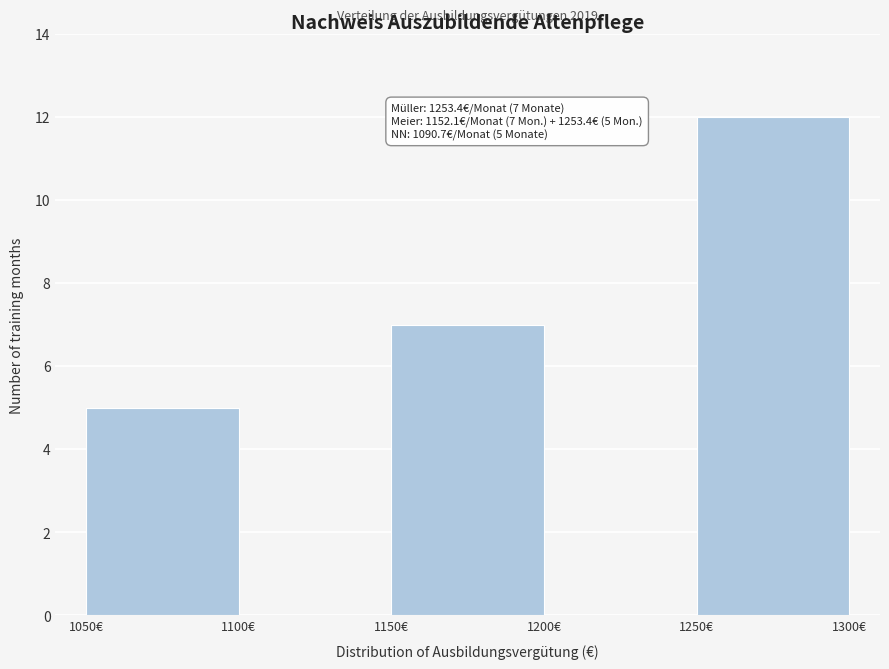

Which range on the x-axis has the tallest bar?

1250 to 1300